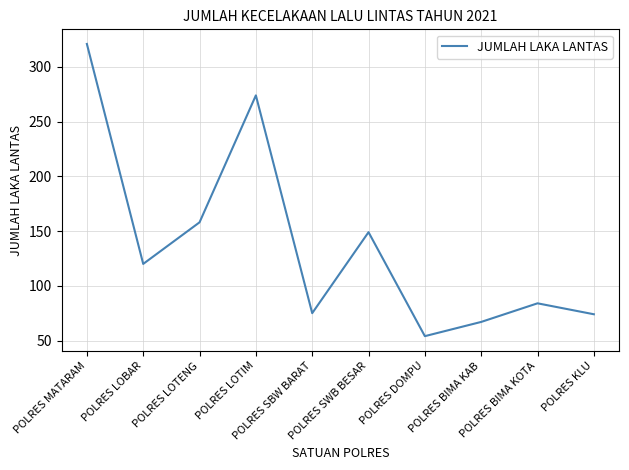

Count the number of categories in the chart.

10